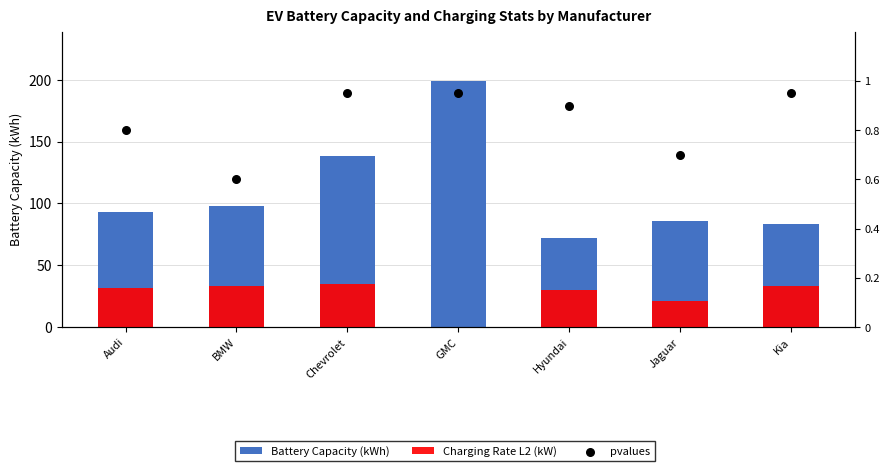

Which series reaches the maximum Y coordinate?

Battery Capacity (kWh)